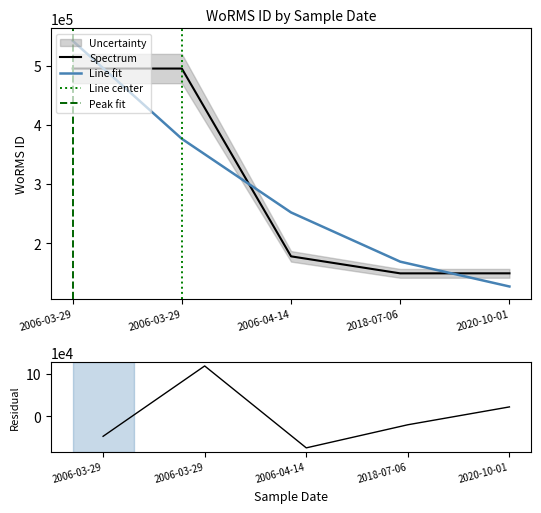

List the labels in order of value, largest first.

2006-03-29, 2006-03-29, 2006-04-14, 2020-10-01, 2018-07-06